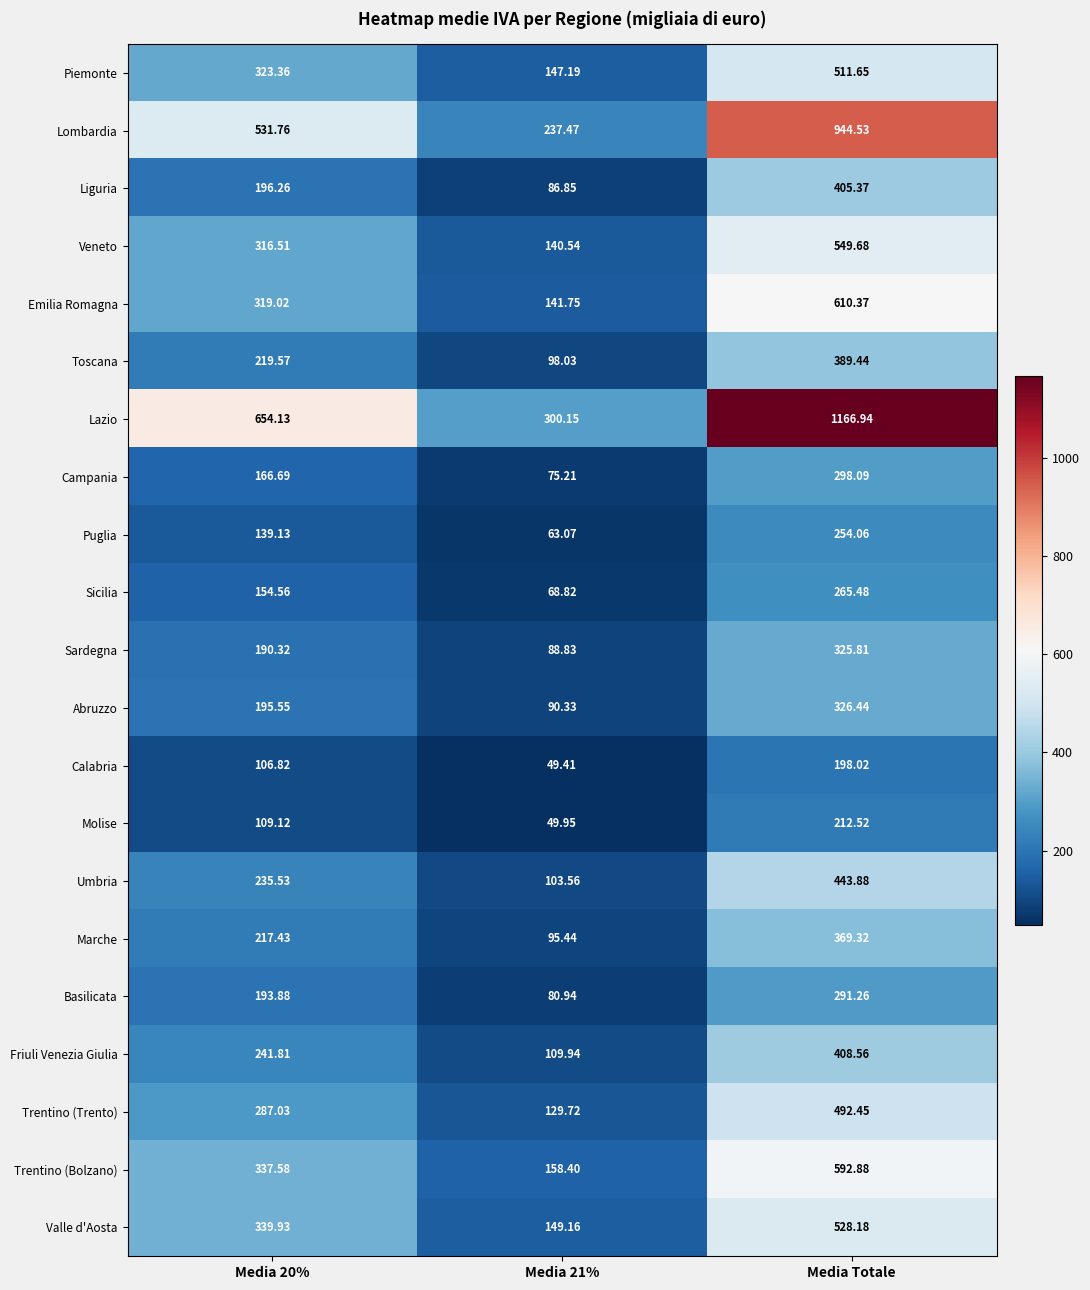

Count the number of data series in this chart.

21